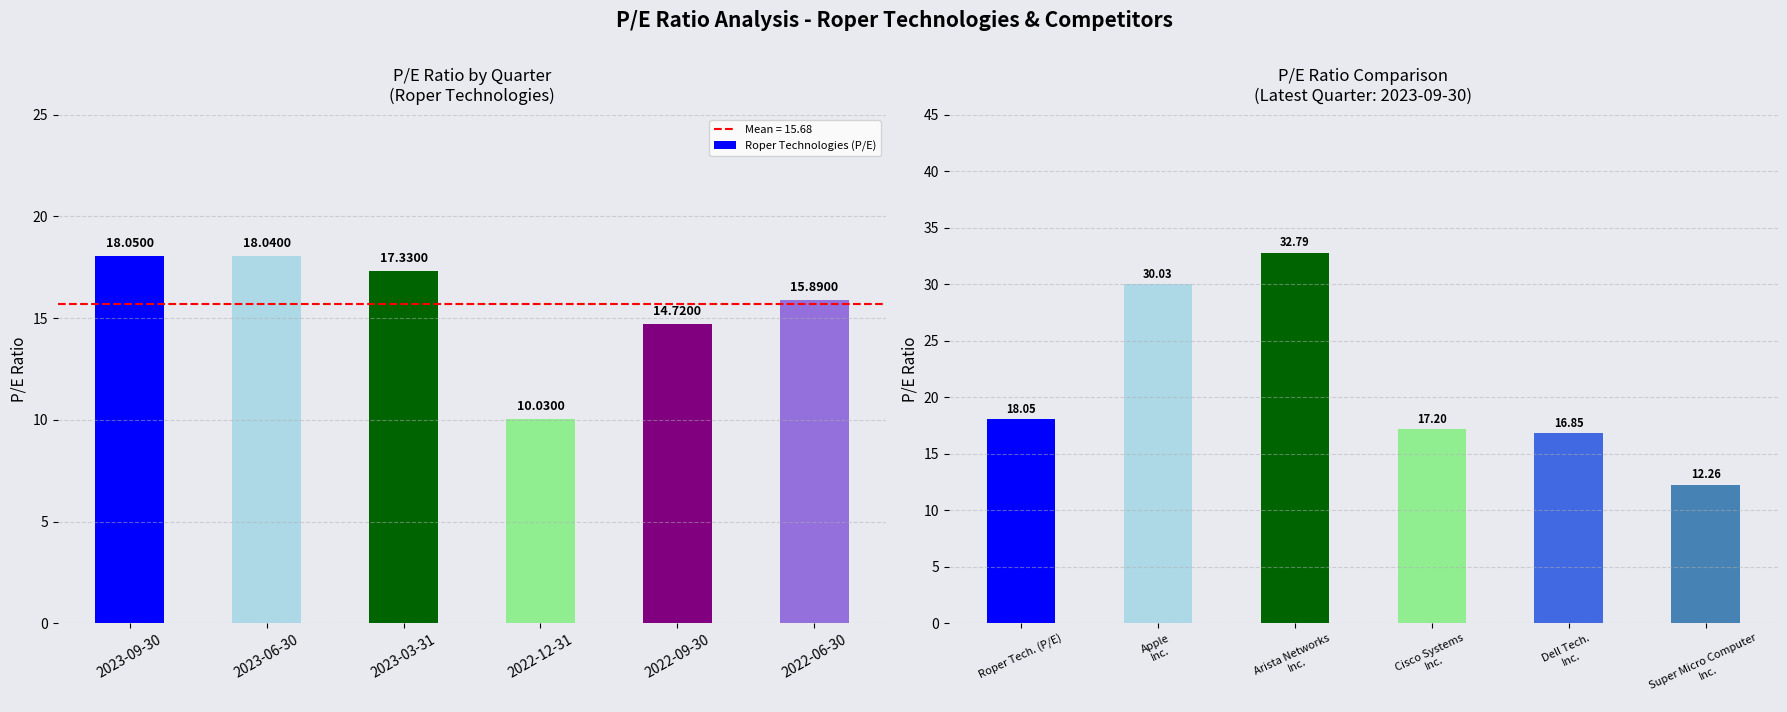

List the labels in order of value, smallest first.

2022-12-31, 2022-09-30, 2022-06-30, 2023-03-31, 2023-06-30, 2023-09-30